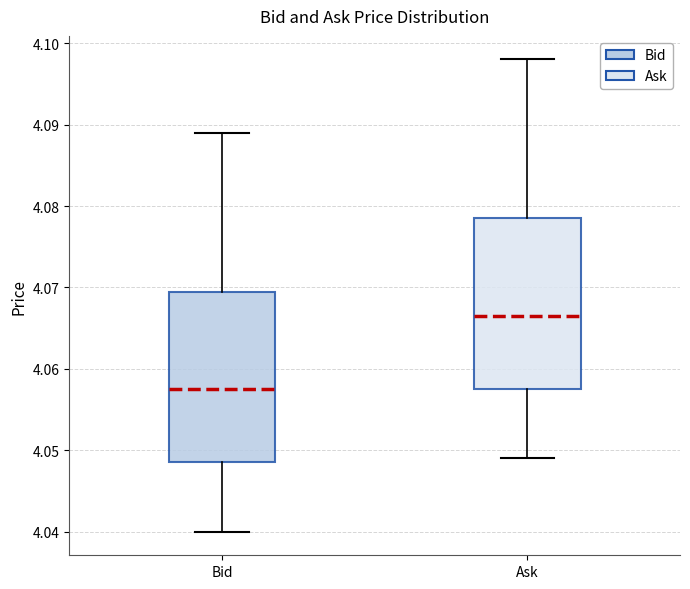

Reading left to right, read every box against the y-axis: the position of its median line, the range the box covers, and the ends of its whiskers. The values are not printed on the chart, so give them approximately, as read against the axis.

Bid: median 4.058, box 4.049 to 4.070, whiskers 4.040 to 4.089
Ask: median 4.067, box 4.058 to 4.079, whiskers 4.049 to 4.098